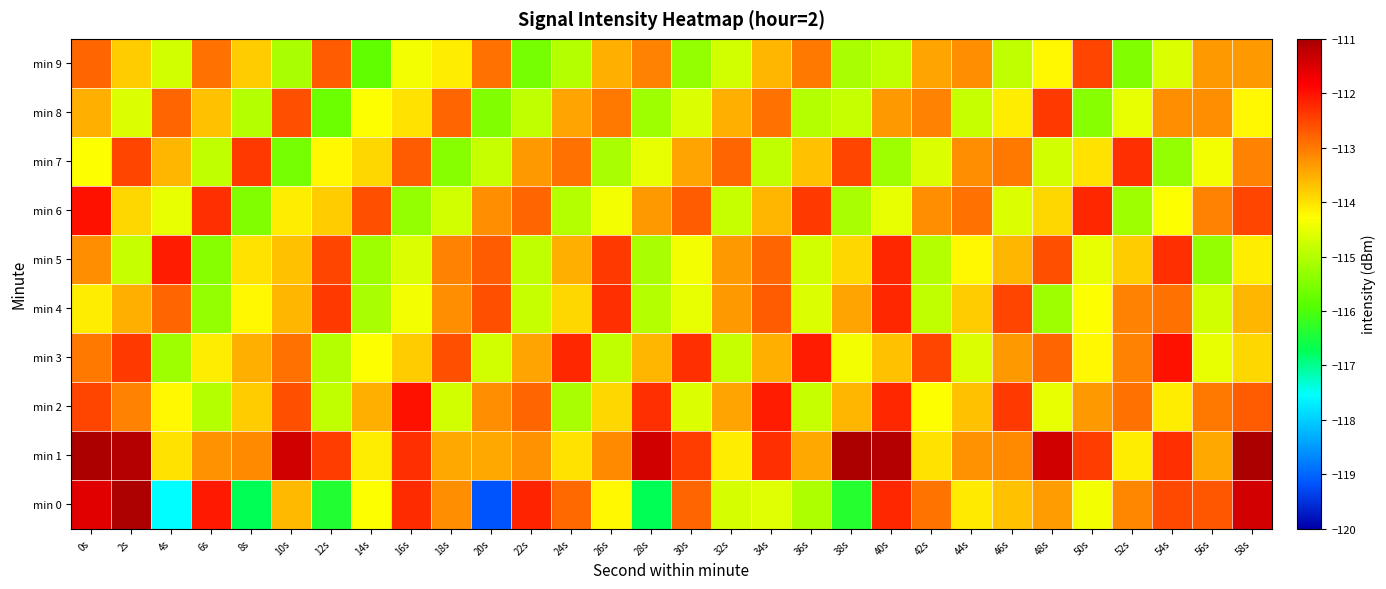

Reading left to right, what are all the values shown in this chart?

min 0: 0s=-111.6	2s=-111.1	4s=-117.6	6s=-112.1	8s=-116.7	10s=-113.6	12s=-116.4	14s=-114.3	16s=-112.2	18s=-113.2	20s=-119.2	22s=-112.2	24s=-112.8	26s=-114.2	28s=-116.7	30s=-112.8	32s=-114.7	34s=-114.6	36s=-115.1	38s=-116.4	40s=-112.2	42s=-113.0	44s=-114.1	46s=-113.7	48s=-113.3	50s=-114.4	52s=-113.1	54s=-112.5	56s=-112.7	58s=-111.4
min 1: 0s=-111.0	2s=-111.1	4s=-114.0	6s=-113.2	8s=-113.2	10s=-111.4	12s=-112.4	14s=-114.1	16s=-112.3	18s=-113.5	20s=-113.5	22s=-113.2	24s=-114.0	26s=-113.2	28s=-111.4	30s=-112.4	32s=-114.1	34s=-112.3	36s=-113.5	38s=-111.0	40s=-111.1	42s=-114.0	44s=-113.2	46s=-113.2	48s=-111.4	50s=-112.4	52s=-114.1	54s=-112.3	56s=-113.5	58s=-111.0
min 2: 0s=-112.5	2s=-113.1	4s=-114.2	6s=-115.0	8s=-113.8	10s=-112.6	12s=-114.9	14s=-113.5	16s=-112.0	18s=-114.7	20s=-113.2	22s=-112.8	24s=-115.1	26s=-113.9	28s=-112.3	30s=-114.6	32s=-113.4	34s=-112.1	36s=-114.8	38s=-113.6	40s=-112.2	42s=-114.3	44s=-113.7	46s=-112.4	48s=-114.5	50s=-113.3	52s=-112.9	54s=-114.1	56s=-113.0	58s=-112.7
min 3: 0s=-113.0	2s=-112.4	4s=-115.2	6s=-114.1	8s=-113.5	10s=-112.9	12s=-115.0	14s=-114.3	16s=-113.8	18s=-112.6	20s=-114.7	22s=-113.4	24s=-112.2	26s=-114.9	28s=-113.6	30s=-112.3	32s=-114.8	34s=-113.5	36s=-112.1	38s=-114.4	40s=-113.7	42s=-112.5	44s=-114.6	46s=-113.3	48s=-112.8	50s=-114.2	52s=-113.1	54s=-112.0	56s=-114.5	58s=-113.9
min 4: 0s=-114.1	2s=-113.5	4s=-112.8	6s=-115.3	8s=-114.2	10s=-113.6	12s=-112.4	14s=-115.1	16s=-114.4	18s=-113.2	20s=-112.6	22s=-114.8	24s=-113.9	26s=-112.3	28s=-115.0	30s=-114.5	32s=-113.3	34s=-112.7	36s=-114.6	38s=-113.4	40s=-112.2	42s=-114.9	44s=-113.8	46s=-112.5	48s=-115.2	50s=-114.3	52s=-113.1	54s=-112.9	56s=-114.7	58s=-113.6
min 5: 0s=-113.2	2s=-114.8	4s=-112.1	6s=-115.4	8s=-114.0	10s=-113.7	12s=-112.5	14s=-115.2	16s=-114.6	18s=-113.1	20s=-112.7	22s=-114.9	24s=-113.5	26s=-112.4	28s=-115.1	30s=-114.4	32s=-113.3	34s=-112.8	36s=-114.7	38s=-113.9	40s=-112.2	42s=-115.0	44s=-114.2	46s=-113.6	48s=-112.6	50s=-114.5	52s=-113.8	54s=-112.3	56s=-115.3	58s=-114.1
min 6: 0s=-112.0	2s=-113.9	4s=-114.5	6s=-112.3	8s=-115.5	10s=-114.1	12s=-113.8	14s=-112.6	16s=-115.3	18s=-114.7	20s=-113.2	22s=-112.8	24s=-115.0	26s=-114.4	28s=-113.3	30s=-112.7	32s=-114.8	34s=-113.6	36s=-112.4	38s=-115.1	40s=-114.5	42s=-113.2	44s=-112.9	46s=-114.6	48s=-113.9	50s=-112.2	52s=-115.2	54s=-114.3	56s=-113.1	58s=-112.5
min 7: 0s=-114.3	2s=-112.5	4s=-113.6	6s=-114.9	8s=-112.4	10s=-115.6	12s=-114.2	14s=-113.9	16s=-112.7	18s=-115.4	20s=-114.8	22s=-113.3	24s=-112.9	26s=-115.1	28s=-114.5	30s=-113.4	32s=-112.8	34s=-114.9	36s=-113.7	38s=-112.5	40s=-115.2	42s=-114.6	44s=-113.2	46s=-113.0	48s=-114.7	50s=-114.0	52s=-112.3	54s=-115.3	56s=-114.4	58s=-113.1
min 8: 0s=-113.5	2s=-114.6	4s=-112.8	6s=-113.7	8s=-115.0	10s=-112.6	12s=-115.7	14s=-114.3	16s=-114.0	18s=-112.8	20s=-115.5	22s=-114.9	24s=-113.4	26s=-113.0	28s=-115.2	30s=-114.6	32s=-113.5	34s=-112.9	36s=-115.0	38s=-114.8	40s=-113.3	42s=-113.1	44s=-114.8	46s=-114.1	48s=-112.4	50s=-115.4	52s=-114.5	54s=-113.2	56s=-113.2	58s=-114.2
min 9: 0s=-112.8	2s=-113.8	4s=-114.7	6s=-112.9	8s=-113.8	10s=-115.1	12s=-112.7	14s=-115.8	16s=-114.4	18s=-114.1	20s=-112.9	22s=-115.6	24s=-115.0	26s=-113.5	28s=-113.1	30s=-115.3	32s=-114.7	34s=-113.6	36s=-113.0	38s=-115.1	40s=-114.9	42s=-113.4	44s=-113.2	46s=-114.9	48s=-114.2	50s=-112.5	52s=-115.5	54s=-114.6	56s=-113.3	58s=-113.3